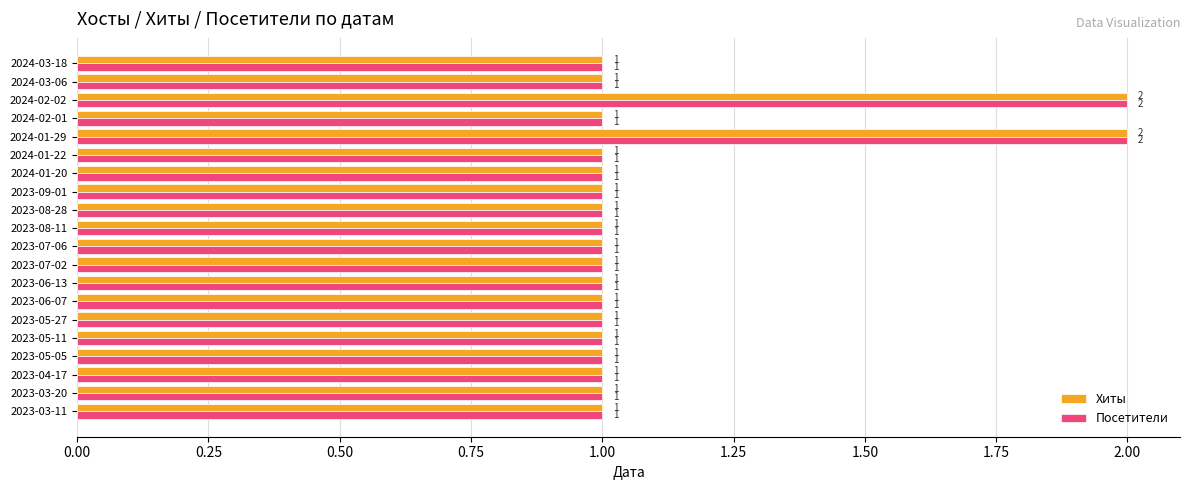

The Хиты series shows 1 at 2023-07-02. True or false?

True